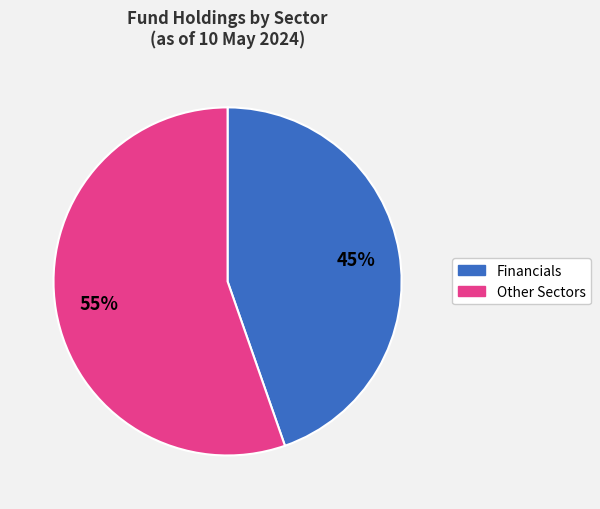

Does any single category account for the majority?

Yes